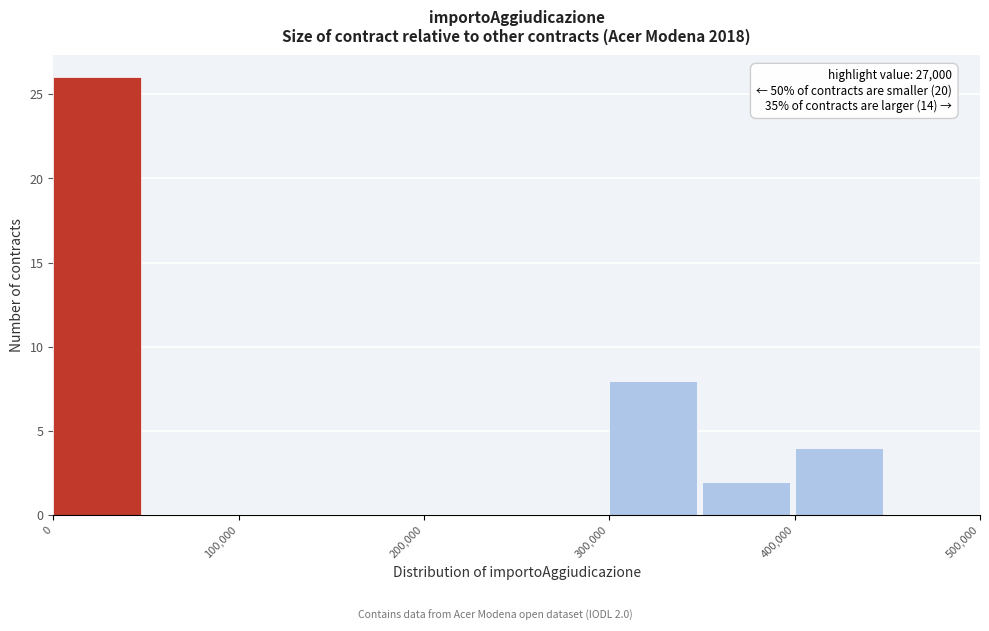

Which range on the x-axis has the tallest bar?

0 to 50000